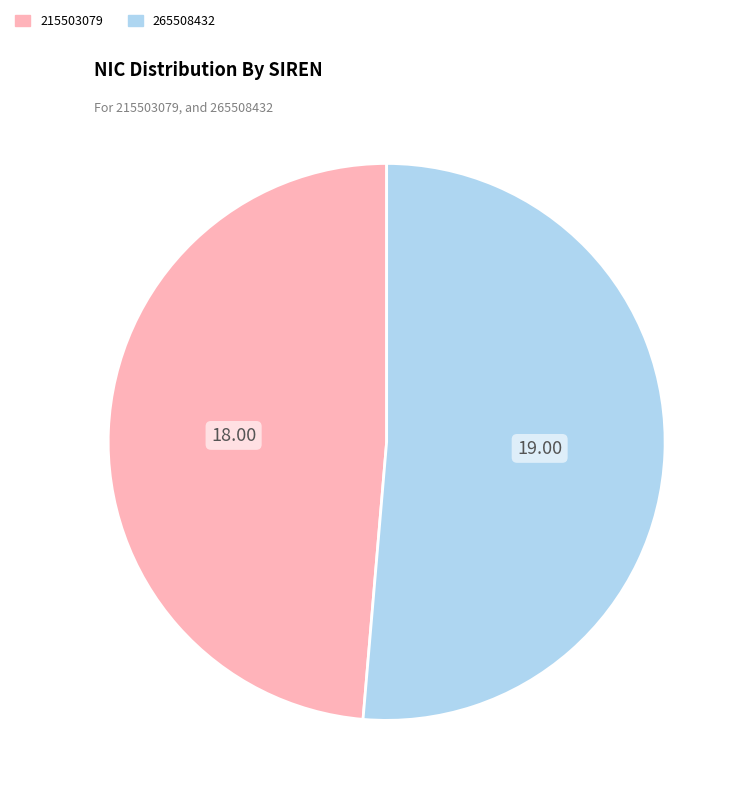

Which category has the smallest portion of the pie?

215503079